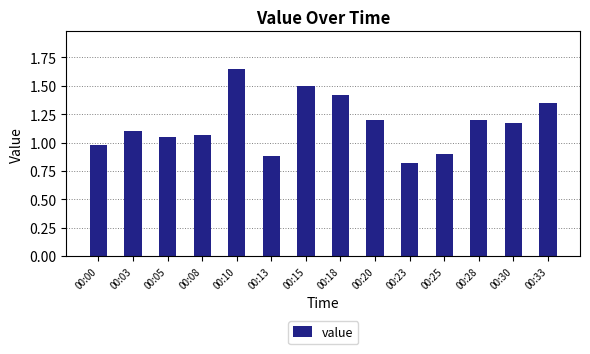

The chart shows a value of 2.0 at 00:15. True or false?

False